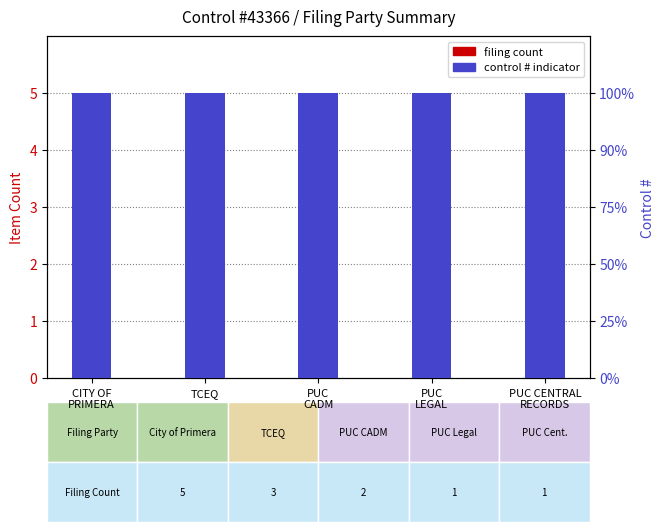

List the labels in order of Control # value, smallest first.

CITY OF
PRIMERA, TCEQ, PUC
CADM, PUC
LEGAL, PUC CENTRAL
RECORDS